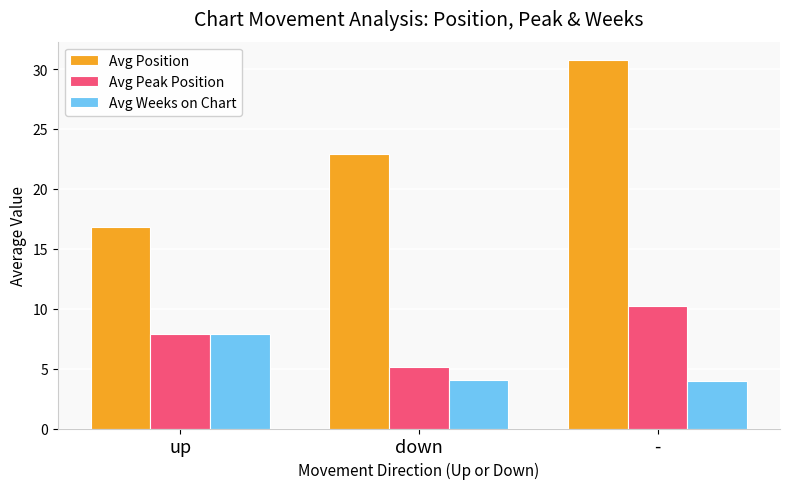

What is the value of the Avg Position bar at the 2nd from the left?

22.9